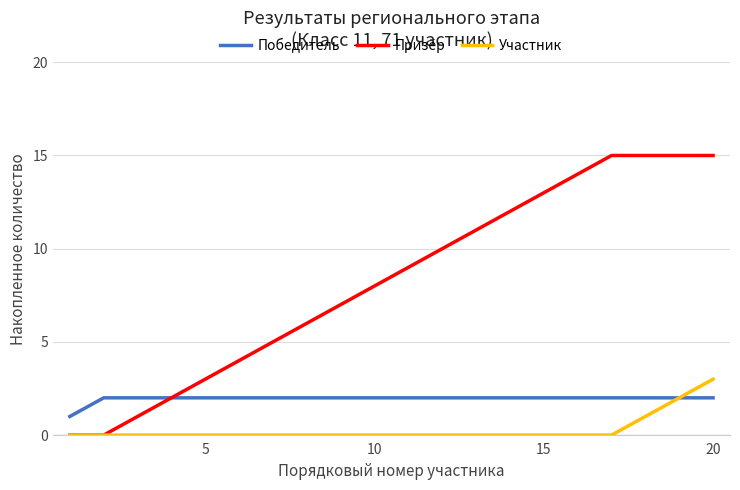

Reading left to right, what are all the values shown in this chart?

Победитель: 1	2	2	2	2	2	2	2	2	2	2	2	2	2	2	2	2	2	2	2
Призёр: 0	0	1	2	3	4	5	6	7	8	9	10	11	12	13	14	15	15	15	15
Участник: 0	0	0	0	0	0	0	0	0	0	0	0	0	0	0	0	0	1	2	3